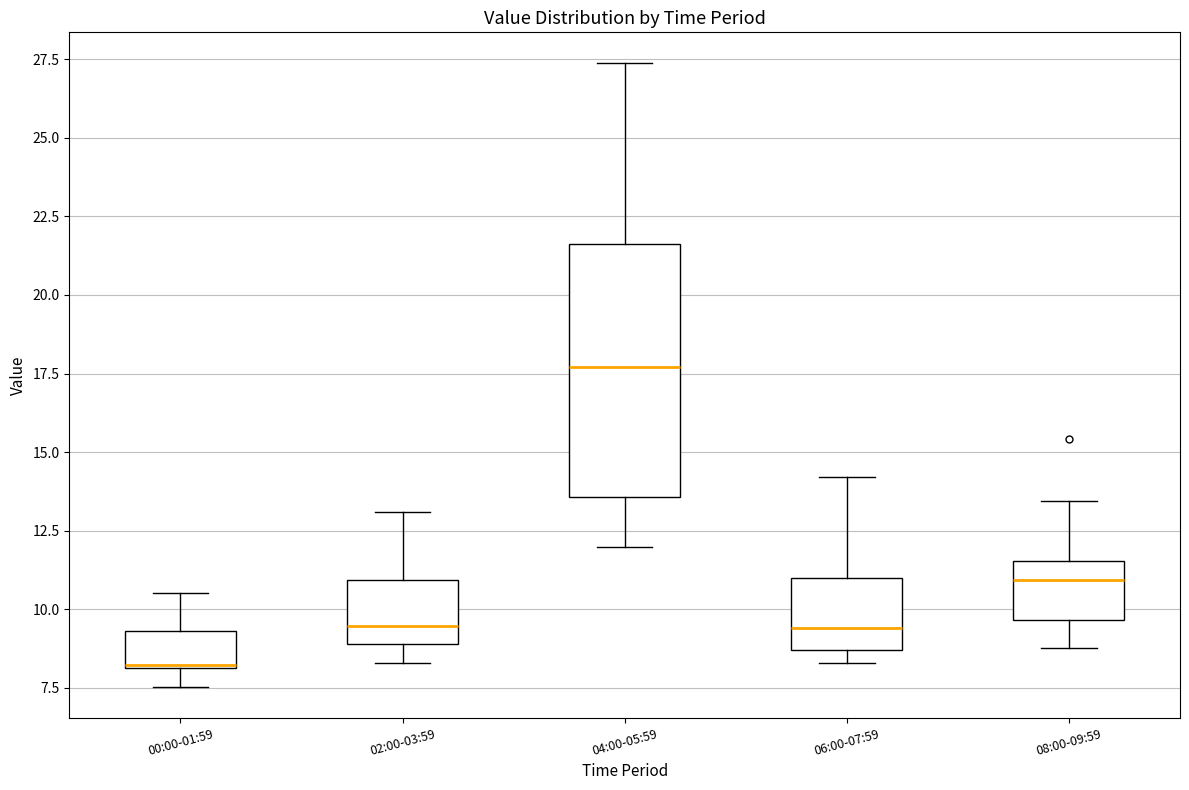

Which box's median line is the highest?

04:00-05:59